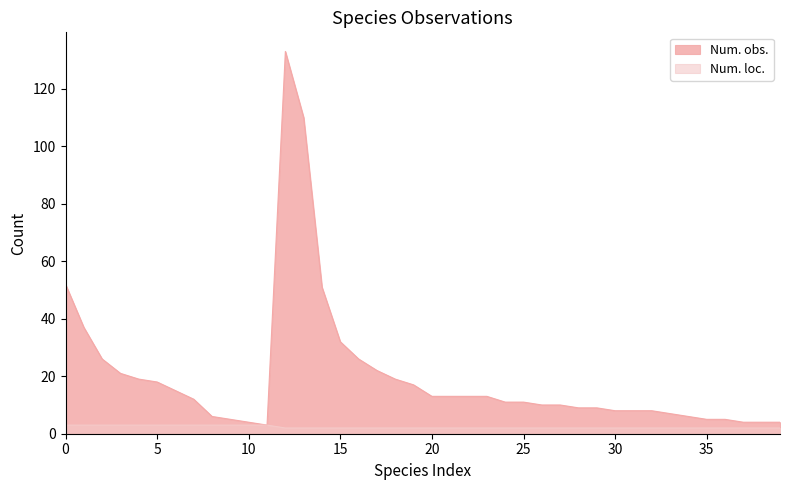

How many lines are shown in the chart?

2